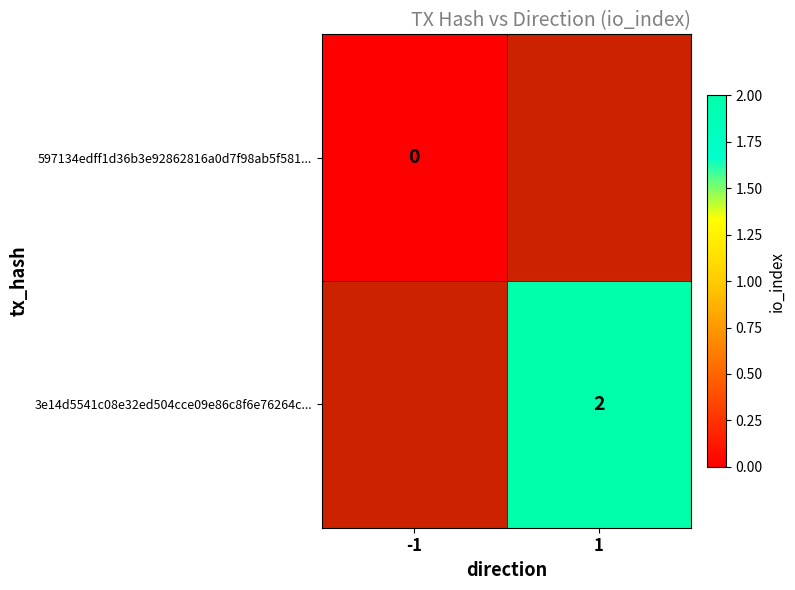

How many series are shown in this chart?

2